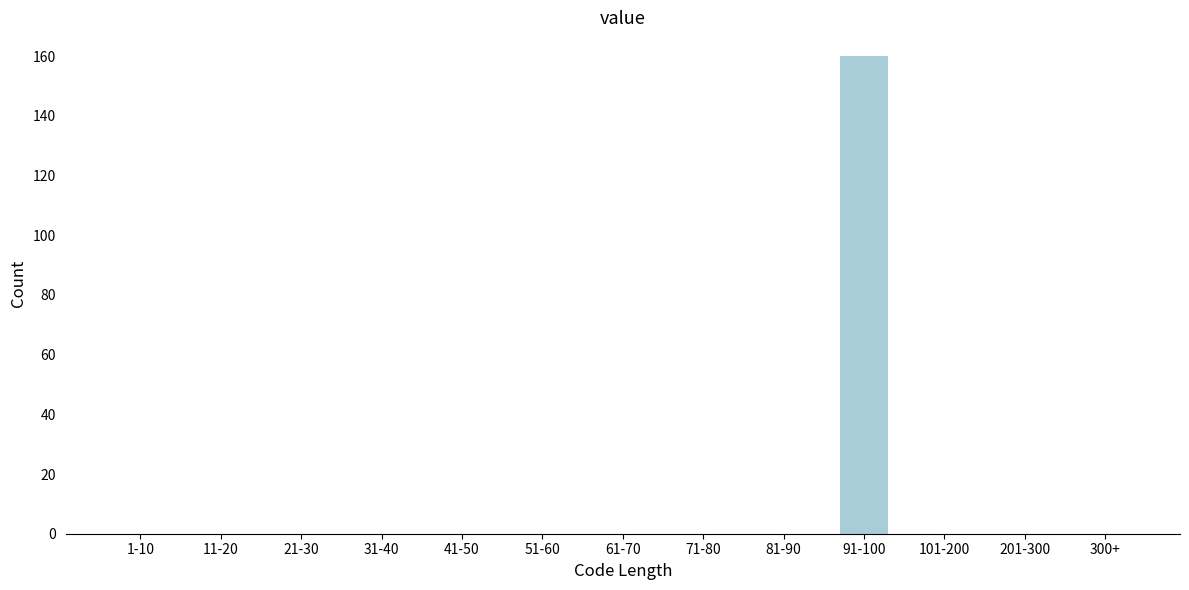

Reading left to right, list all the values displayed in this chart.

1-10=0	11-20=0	21-30=0	31-40=0	41-50=0	51-60=0	61-70=0	71-80=0	81-90=0	91-100=160	101-200=0	201-300=0	300+=0